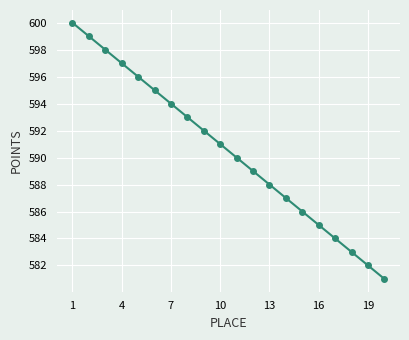

What is the smallest value displayed?

581